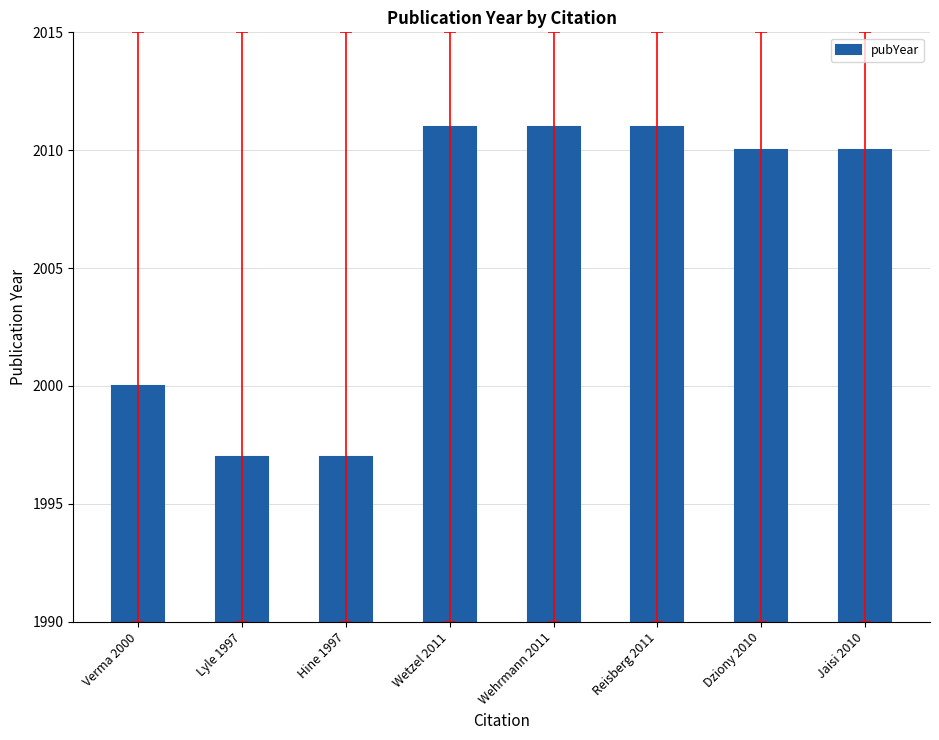

What is the value of the 8th bar from the left?

2010